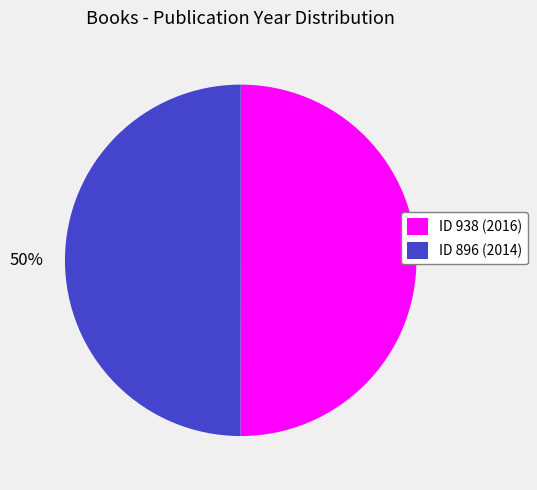

To the nearest percent, what is the combined percentage of ID 896 (2014) and ID 938 (2016)?

100%